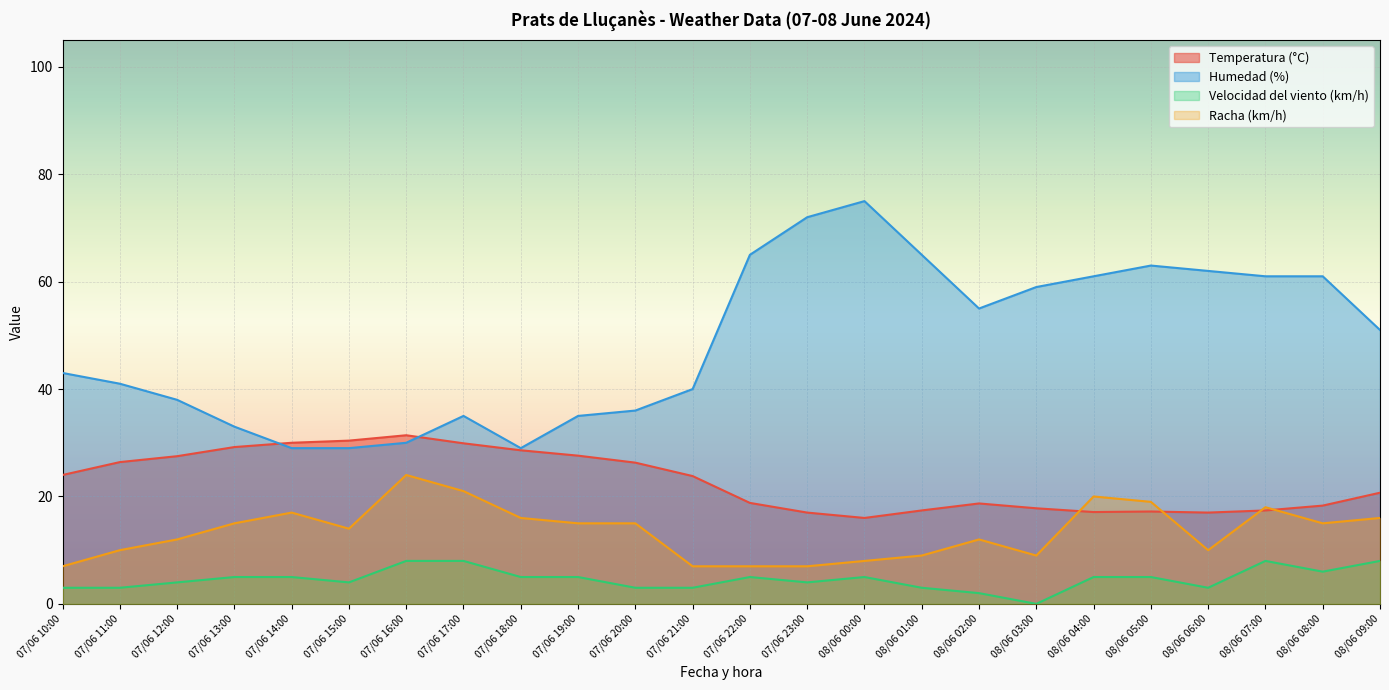

List the series in order of their peak value, lowest first.

Velocidad del viento (km/h), Racha (km/h), Temperatura (°C), Humedad (%)